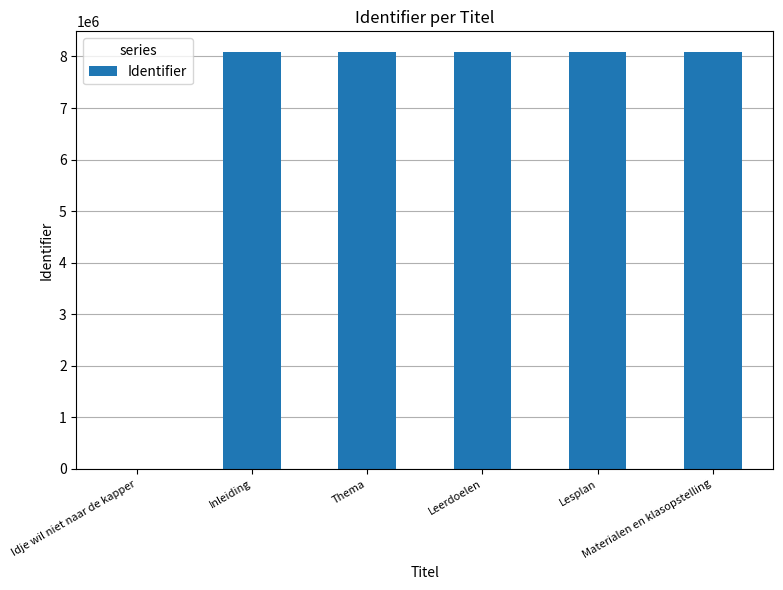

How many positive values are there?

5